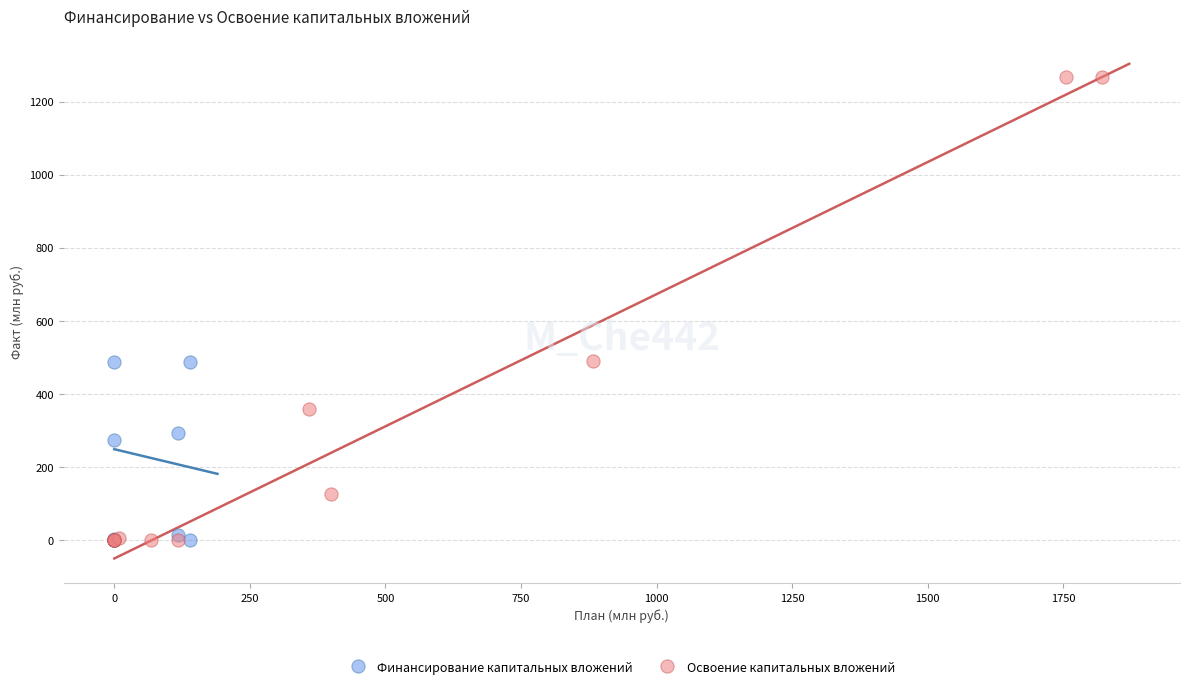

Which series has the largest Y range (max minus min)?

Освоение капитальных вложений